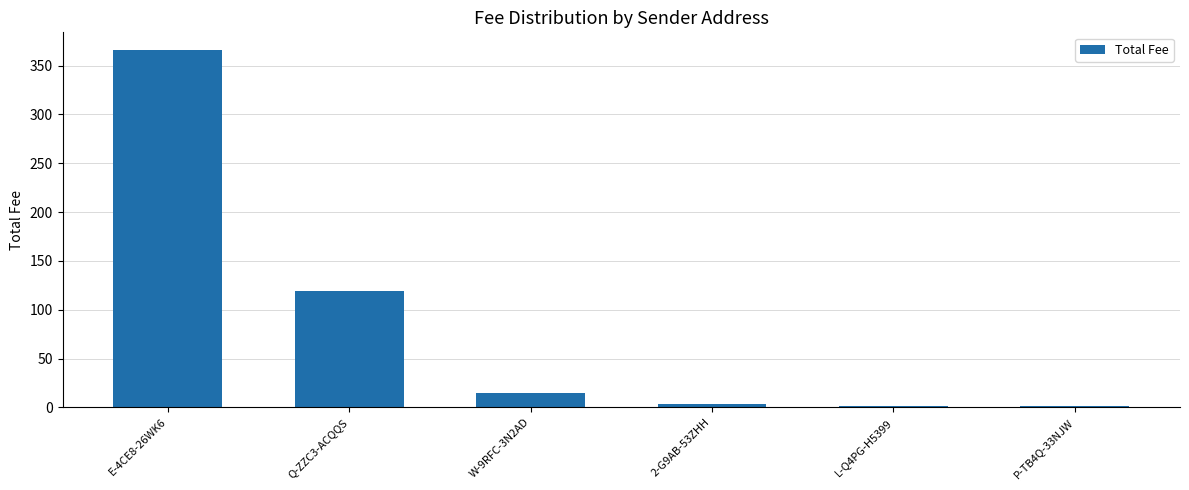

What is the minimum value shown in the chart?

1.5